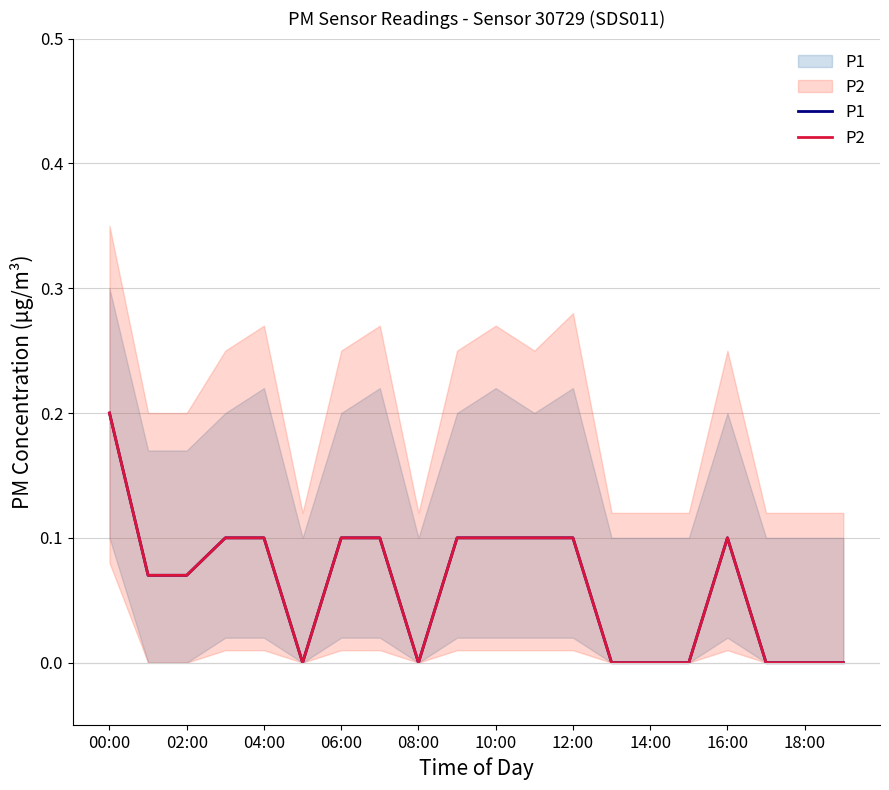

At 19, list the series in order from smallest to largest.

P1, P2